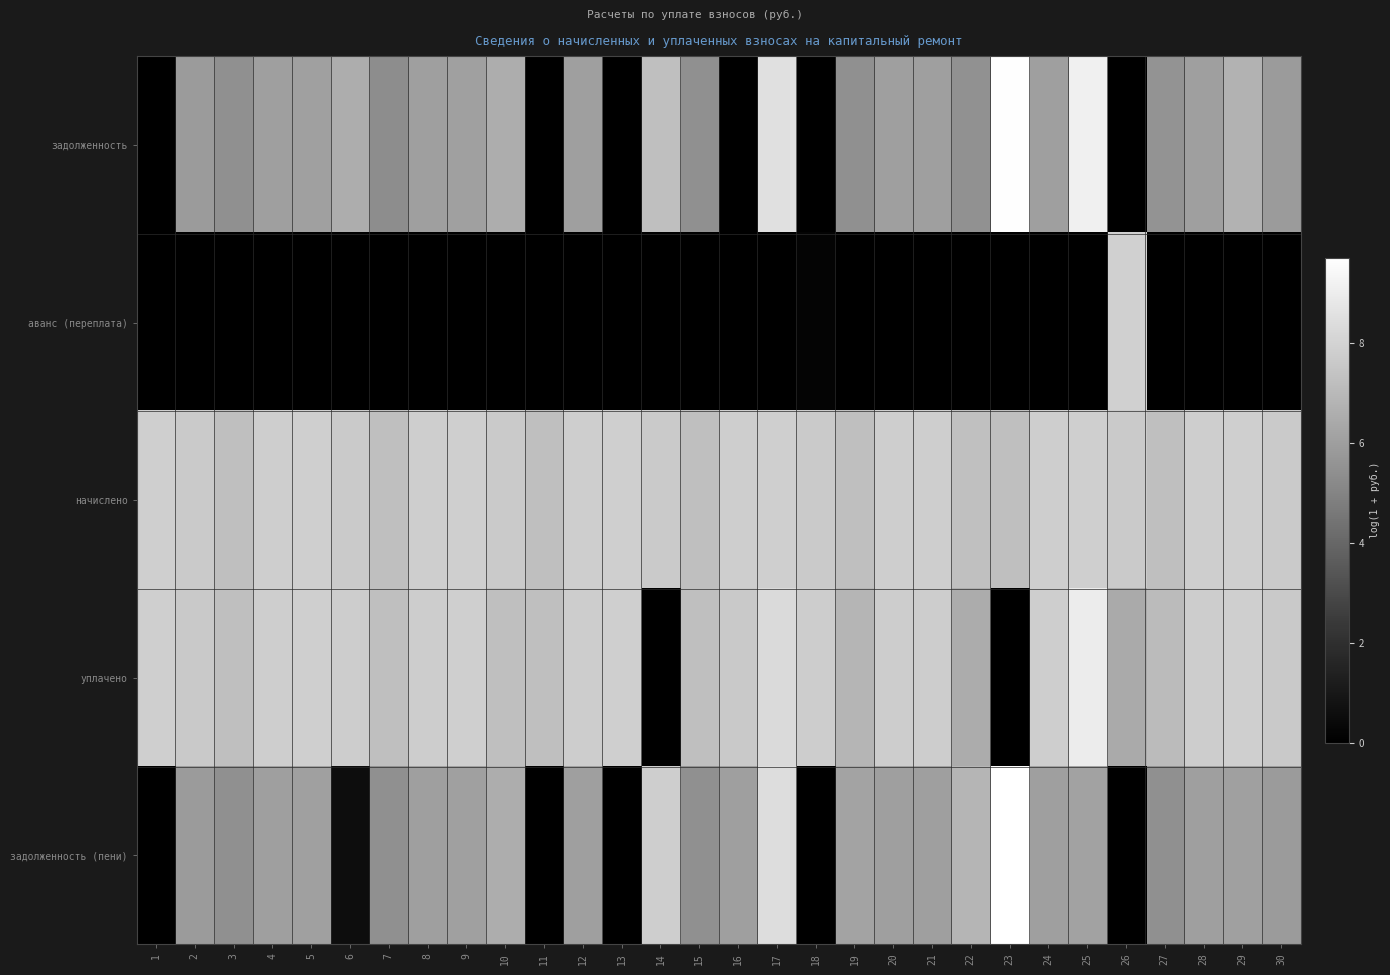

Which series has the largest total across all categories?

начислено